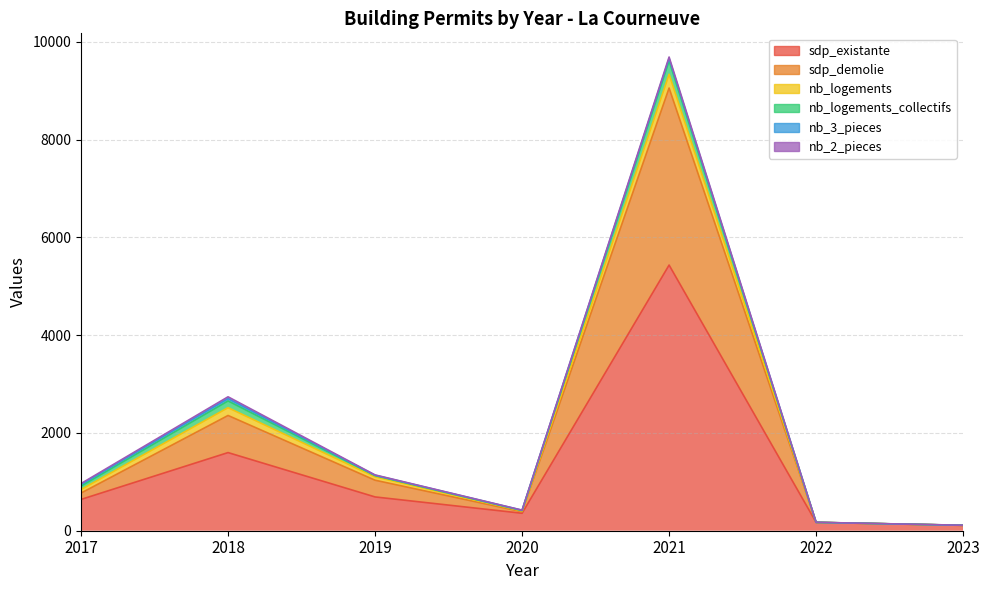

Which series has the largest range (max minus min)?

sdp_existante